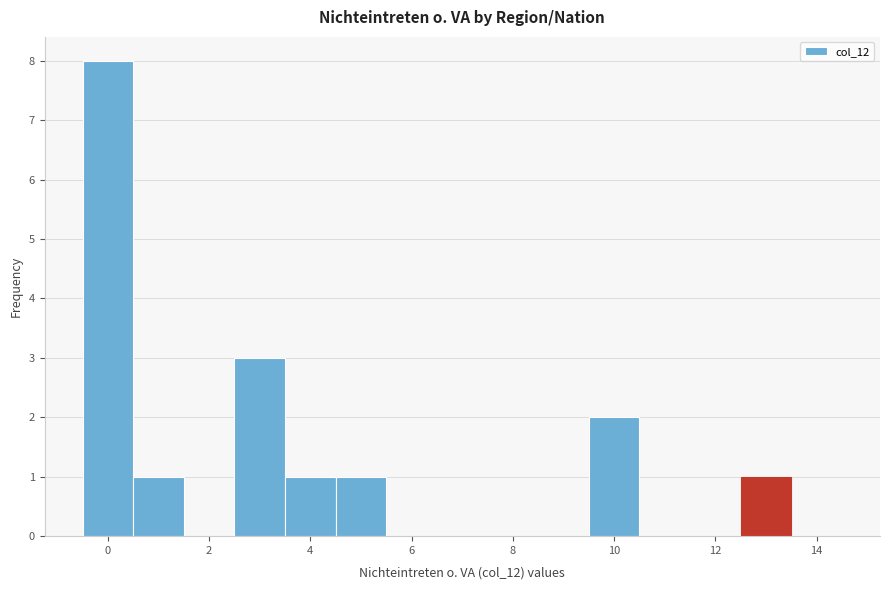

Over which range of the x-axis is the bar tallest?

-0.5 to 0.5